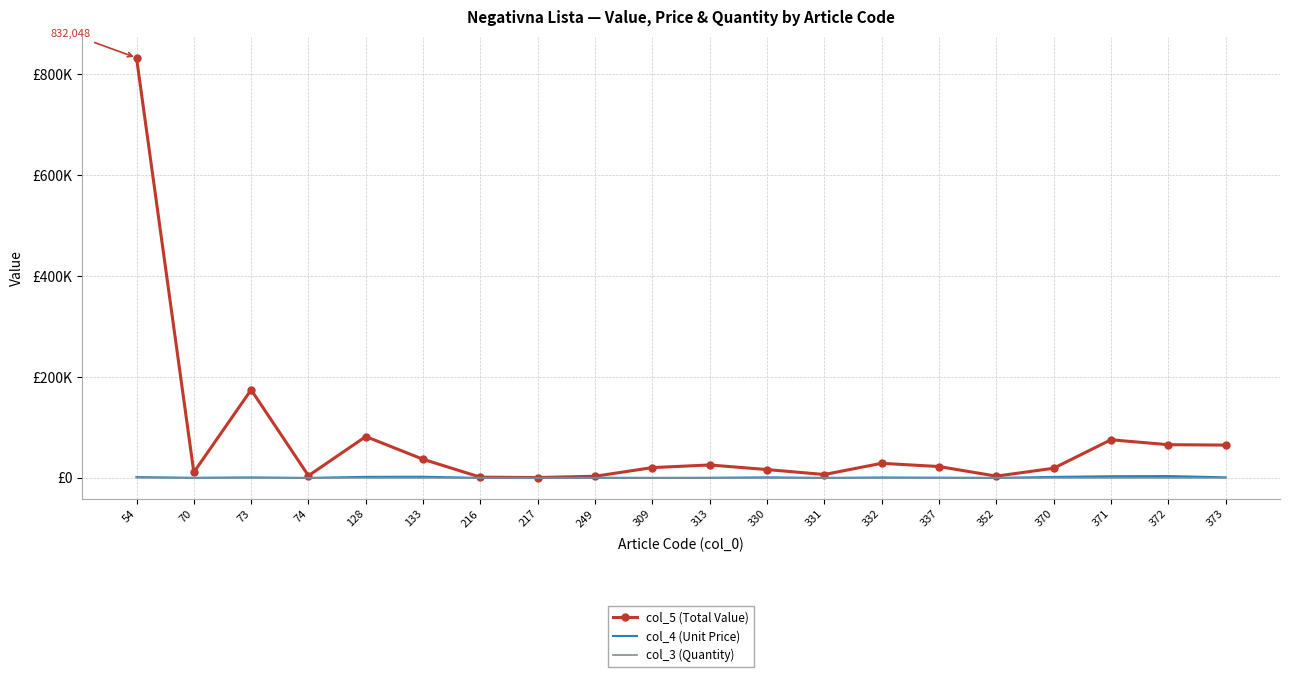

What are all the series names shown in the legend?

col_5 (Total Value), col_4 (Unit Price), col_3 (Quantity)